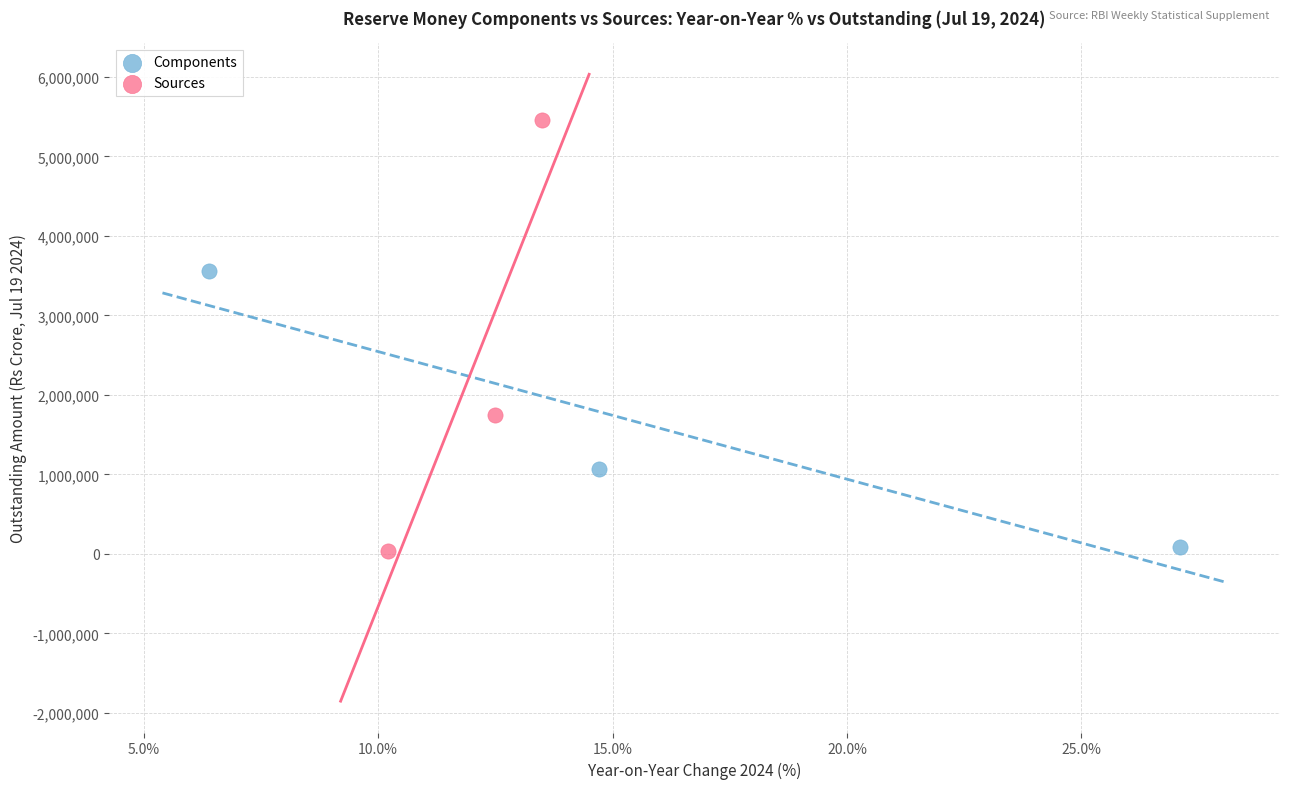

What are all the series names shown in the legend?

Components, Sources